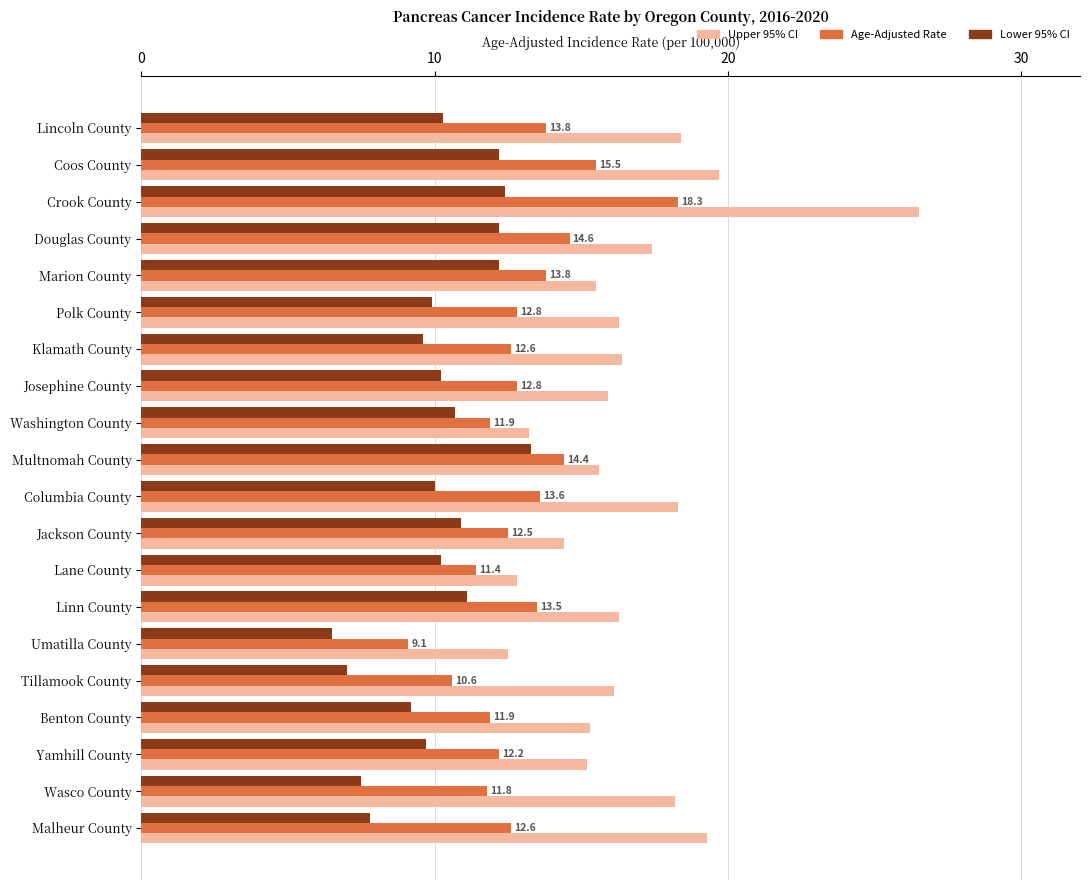

Rank the series by their maximum value, from lowest to highest.

Lower 95% CI, Age-Adjusted Rate, Upper 95% CI